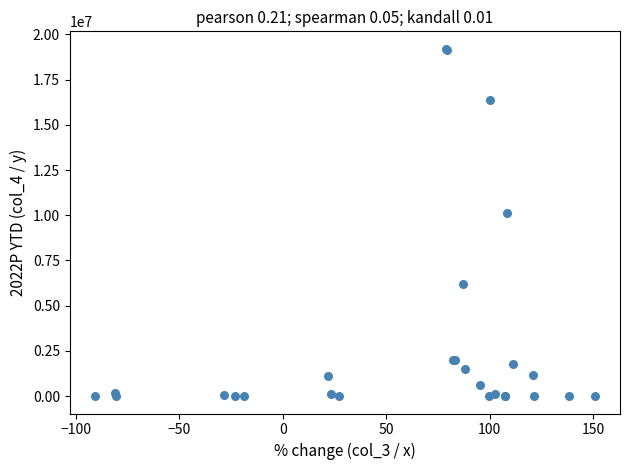

What Y value in the scatter plot is closest to 9604441?

10150926.6